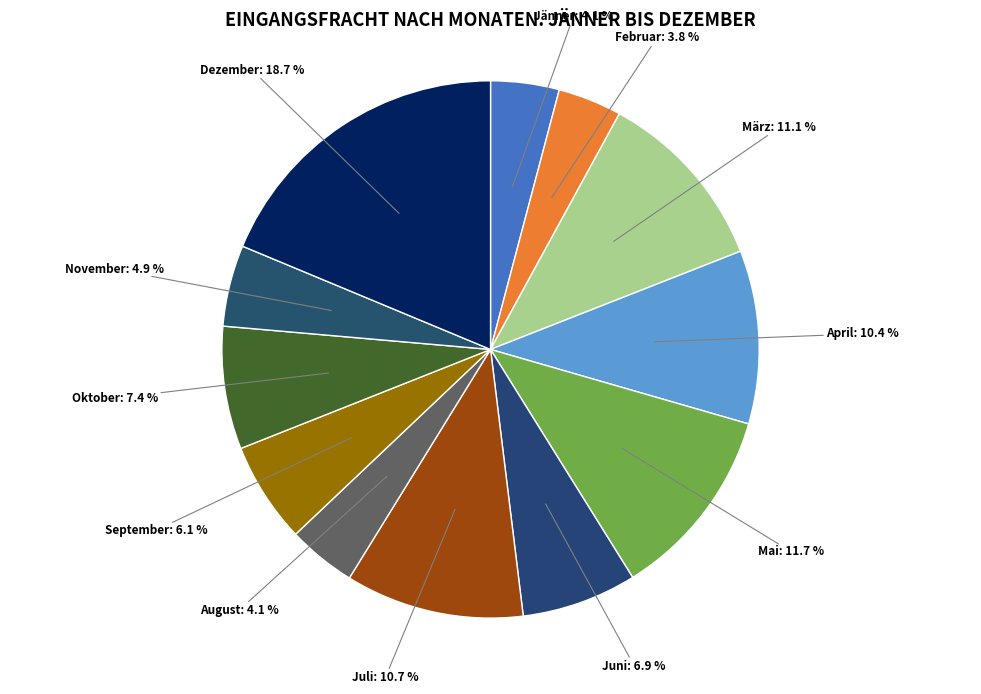

To the nearest percent, what is the average slice percentage?

8%